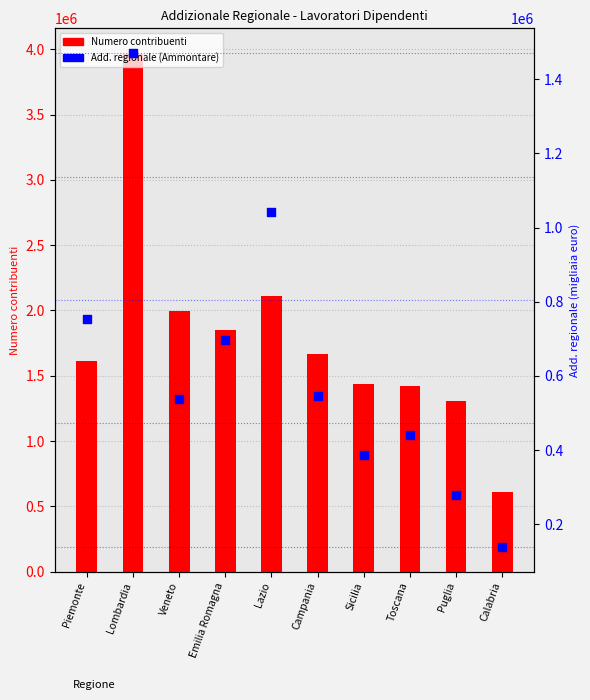

Which series reaches the maximum Y coordinate?

Numero contribuenti